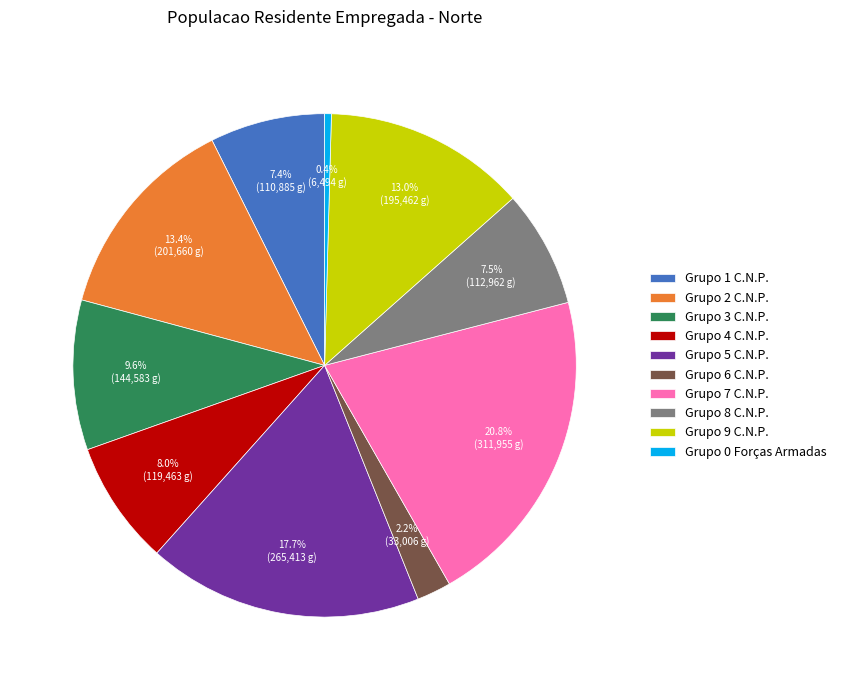

What percentage is the Grupo 4 C.N.P. slice, to the nearest percent?

8%